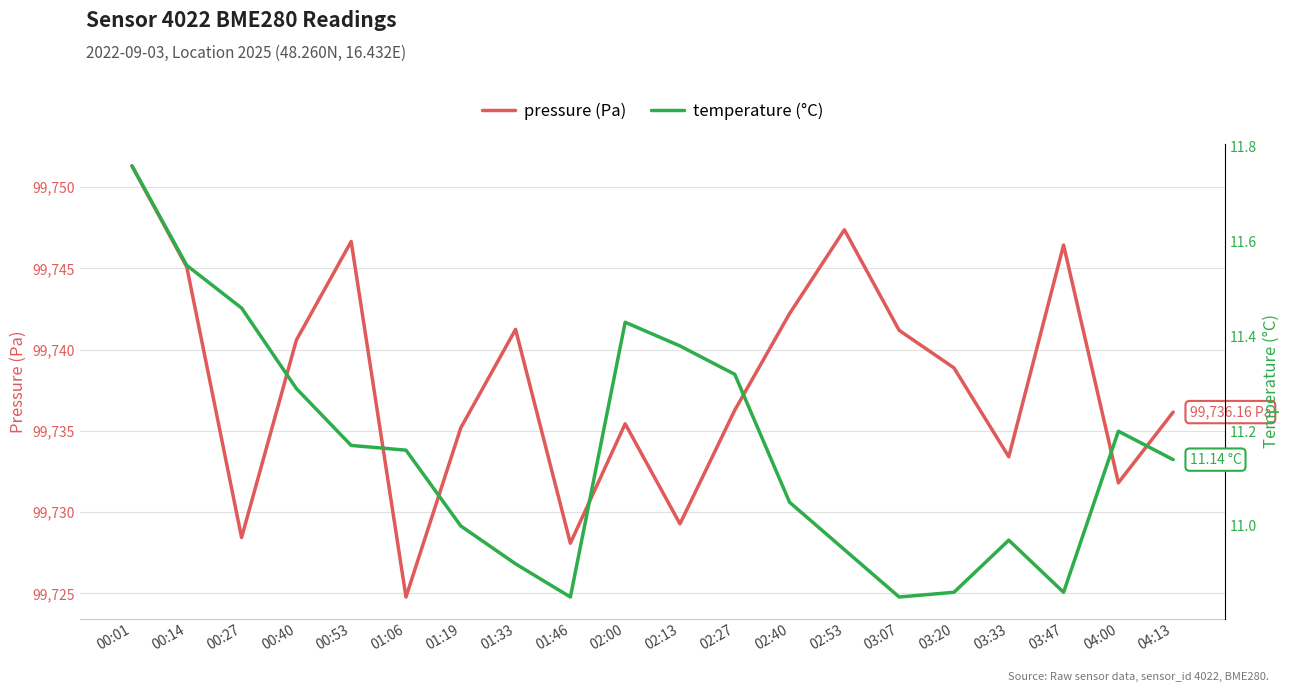

Rank the categories by temperature (°C) value from lowest to highest.

01:46, 03:07, 03:20, 03:47, 01:33, 02:53, 03:33, 01:19, 02:40, 04:13, 01:06, 00:53, 04:00, 00:40, 02:27, 02:13, 02:00, 00:27, 00:14, 00:01